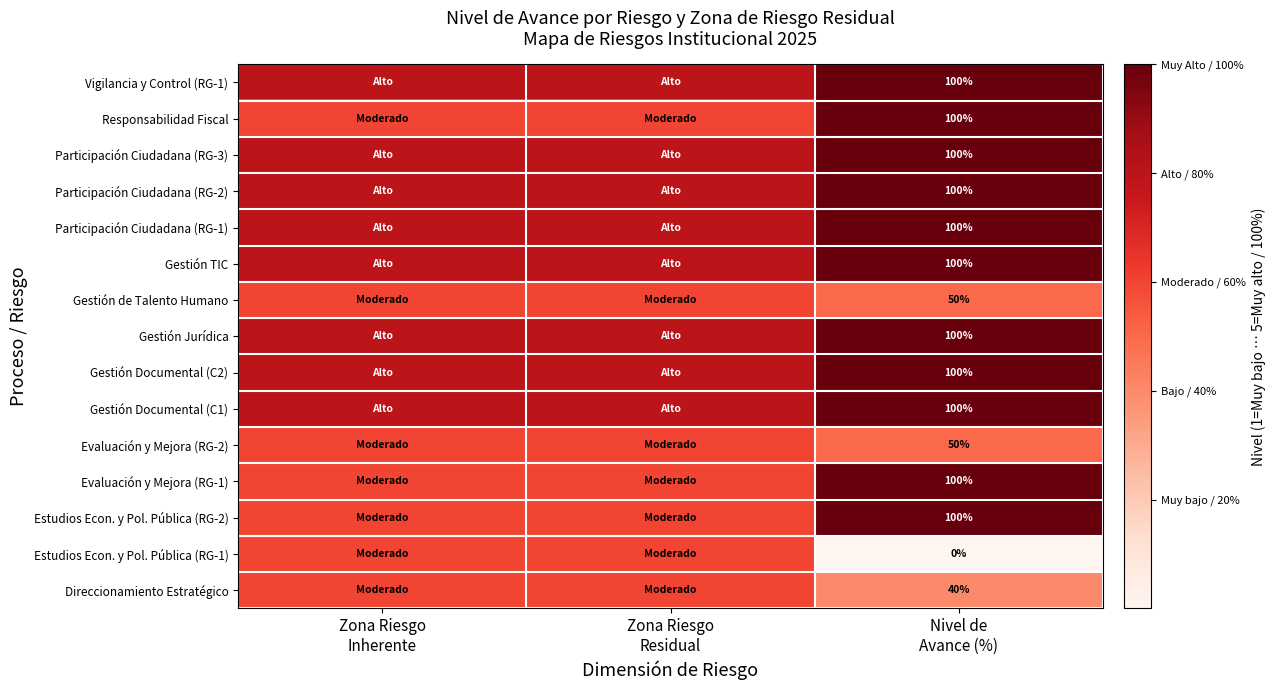

At which label is Gestión TIC closest to 4?

Zona Riesgo Inherente